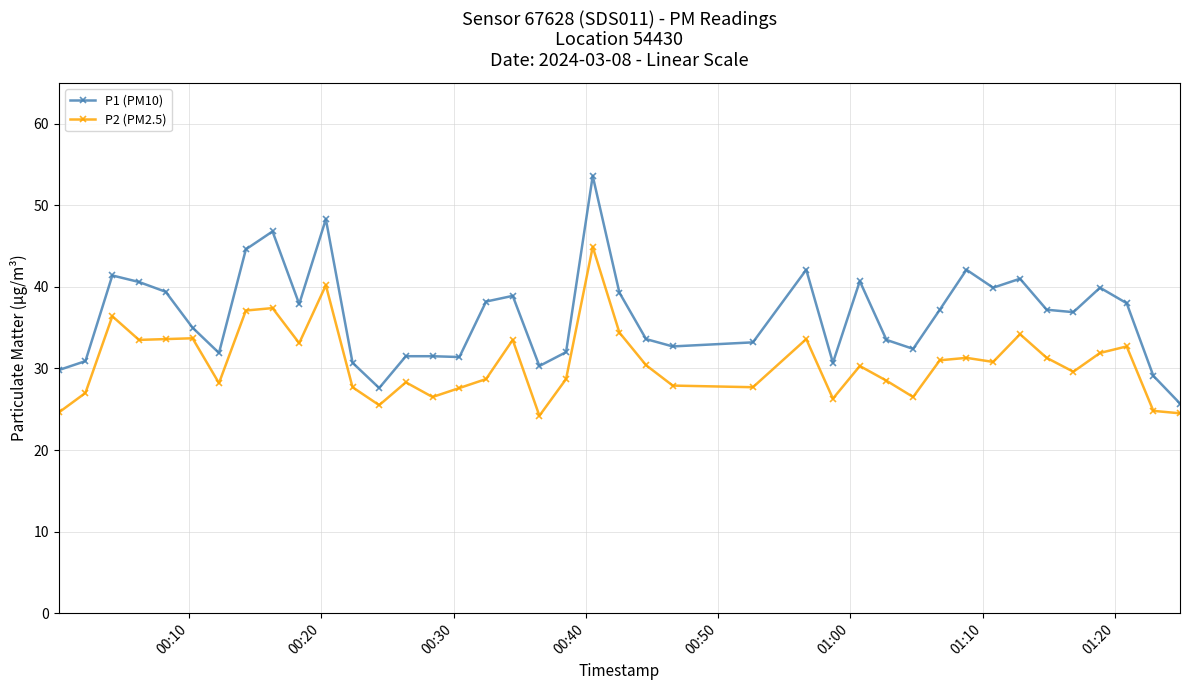

Rank the series by their maximum value, from lowest to highest.

P2 (PM2.5), P1 (PM10)